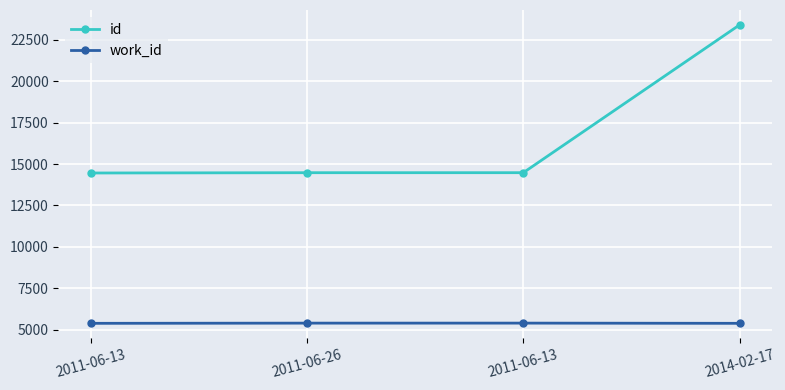

At which category does work_id reach its first local peak?

2011-06-13